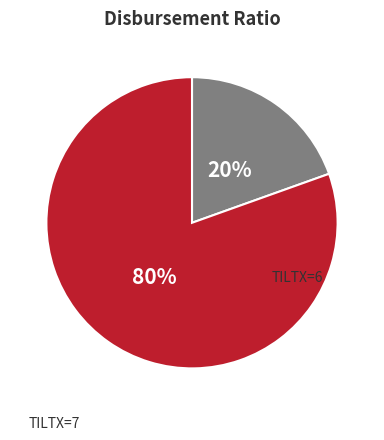

To the nearest percent, what is the average slice percentage?

50%